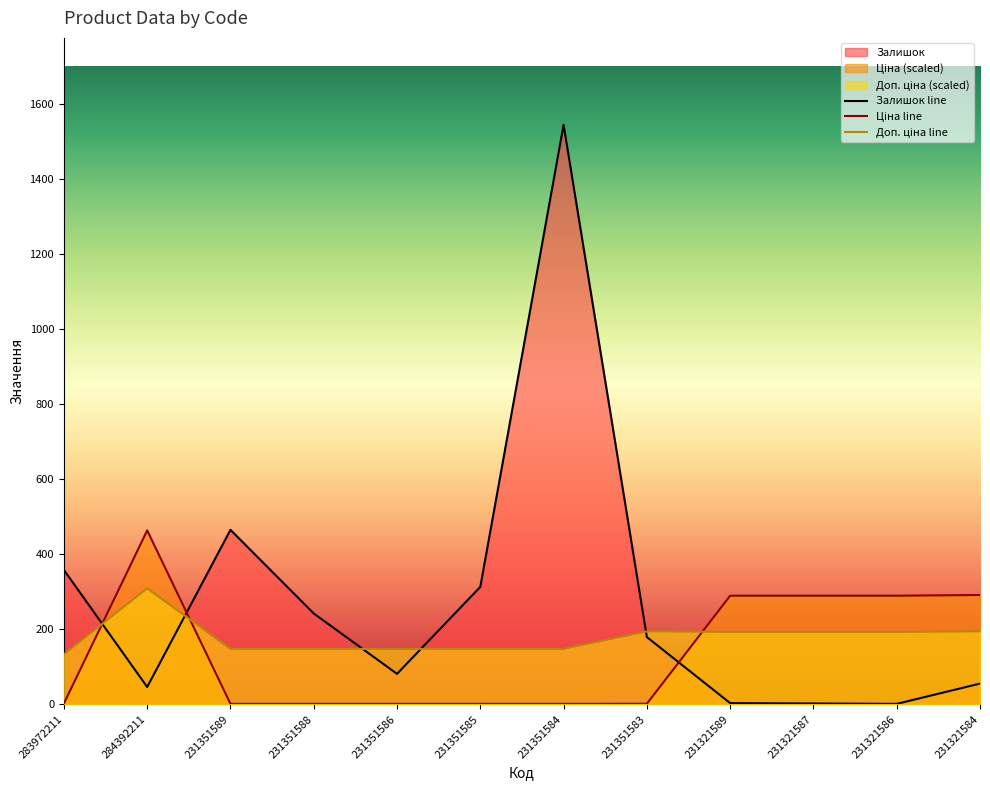

Which series has the widest spread of values?

Залишок line